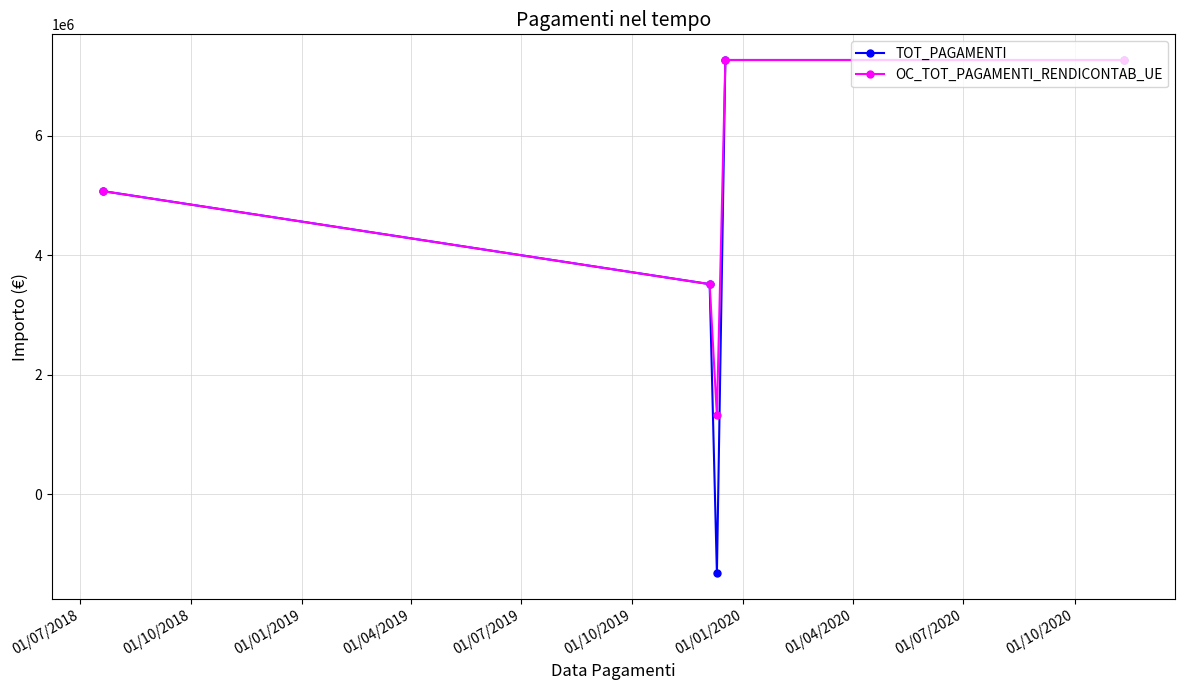

In TOT_PAGAMENTI, how many points are lower than both neighbors (excluding endpoints)?

1